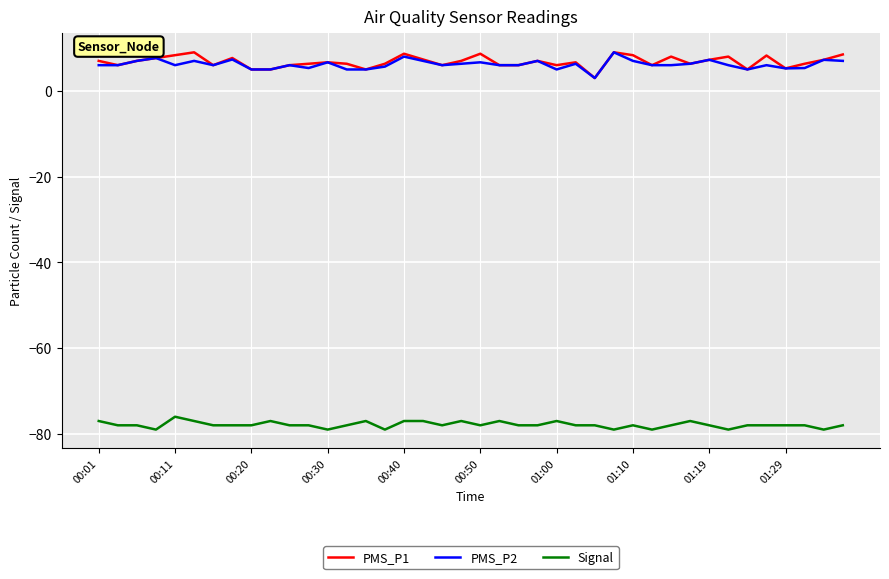

What is the minimum value for PMS_P1?

3.0